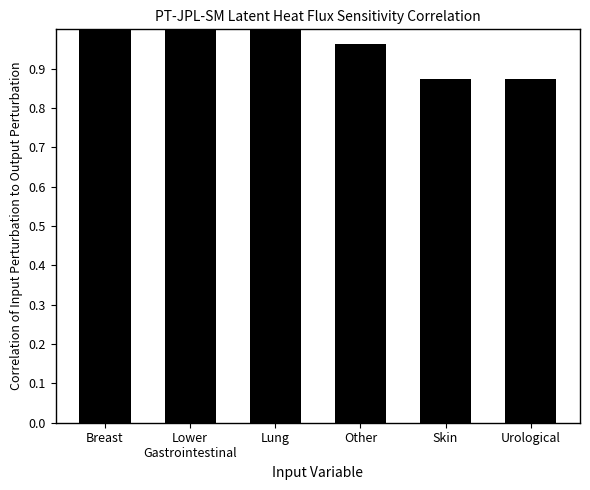

True or false: the data shows 1.0 at Lung.

True